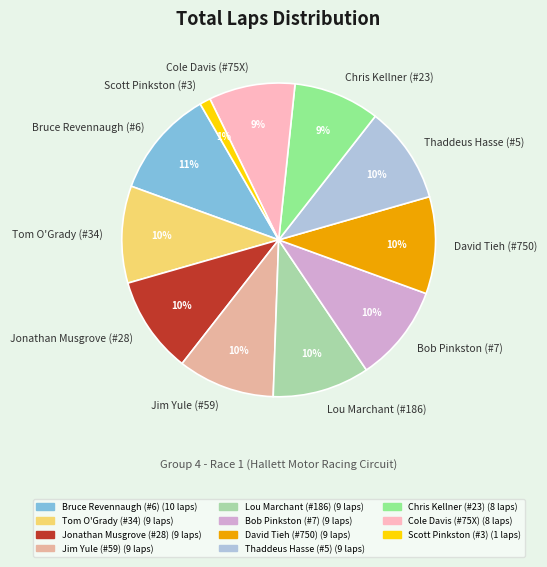

To the nearest percent, what is the difference between the largest and smallest slice percentages?

10%